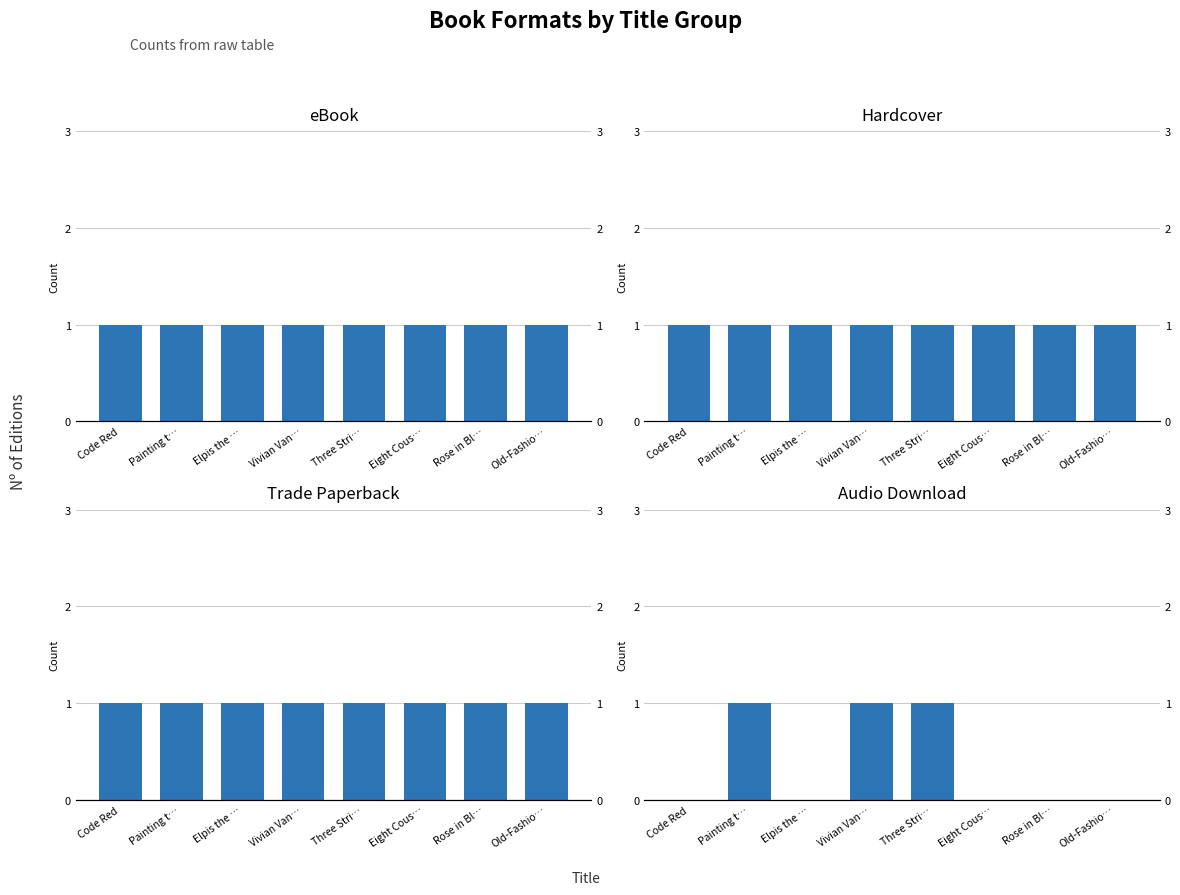

Are the bars horizontal?

No